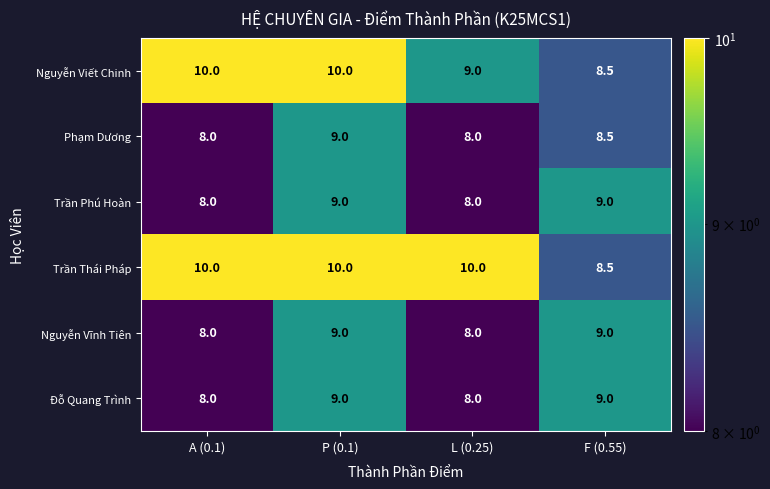

What is the greatest value displayed?

10.0